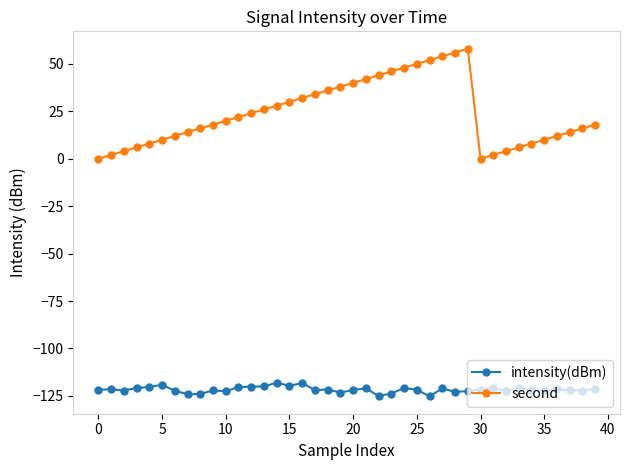

What is the value of the second point at the 24th from the left?

46.0